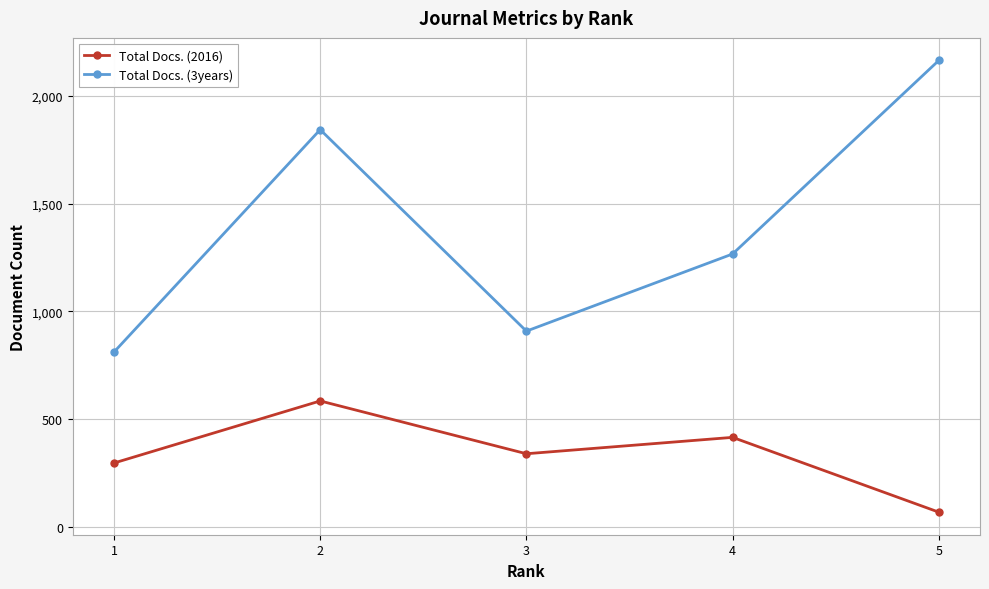

Which category has the lowest value in the Total Docs. (2016) series?

5